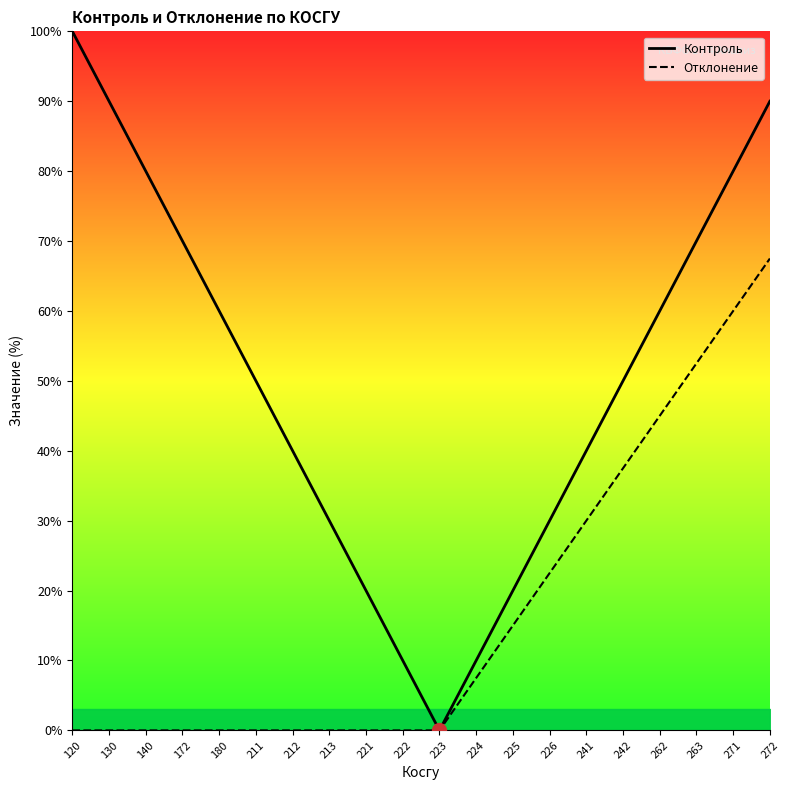

What is the sum of the Контроль values at 130 and 241?

130.0